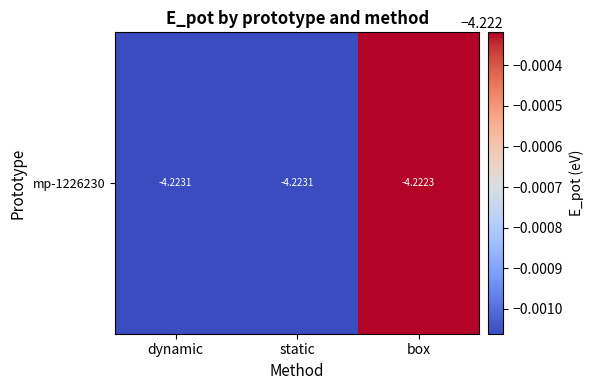

Reading right to left, transcribe all the data shown in this chart.

-4.2	-4.2	-4.2